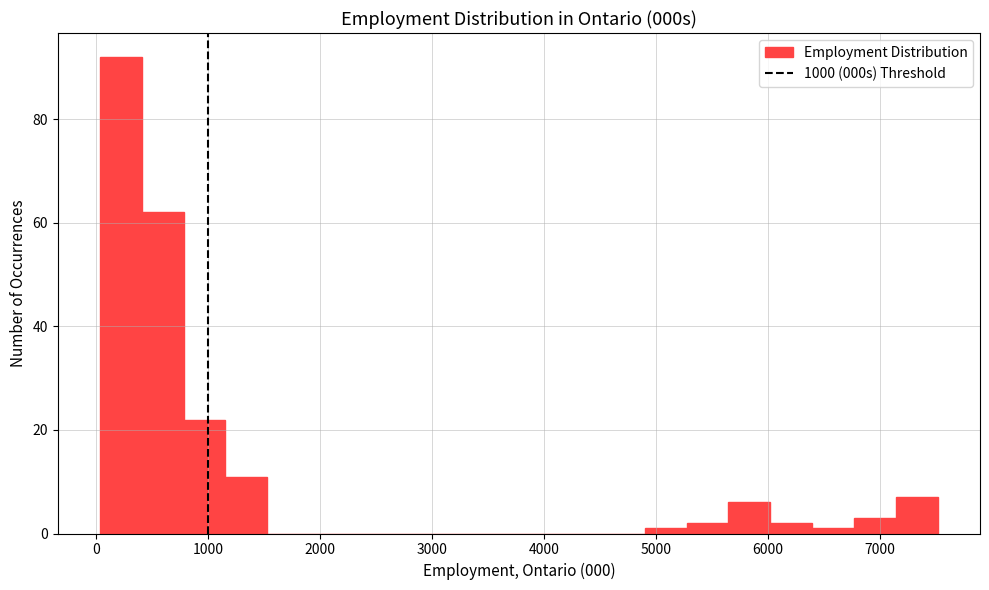

Read against the x-axis, roughly where is the centre of the tallest bar?

200